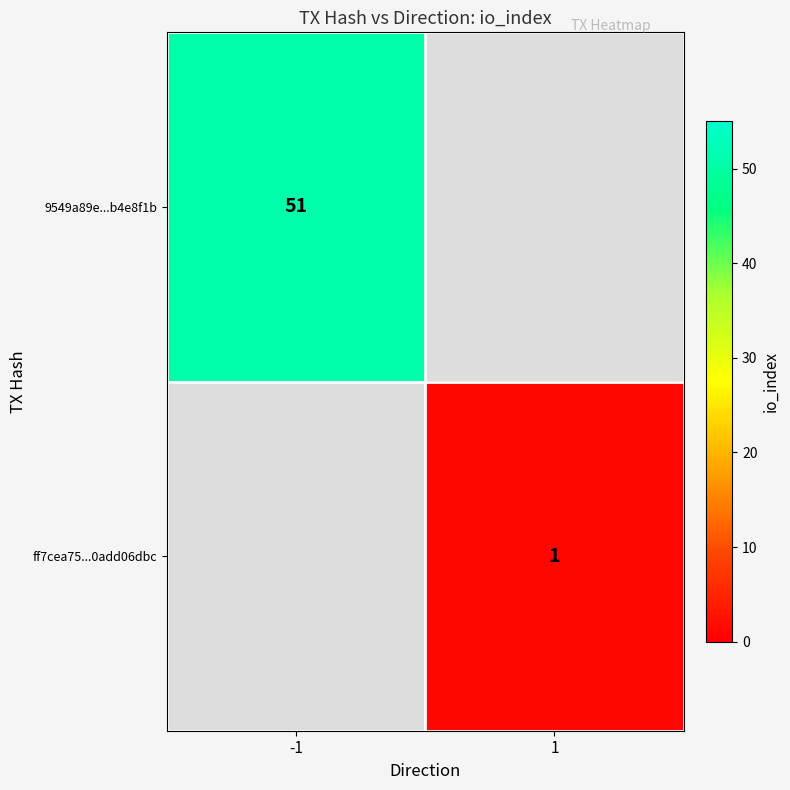

Is it true that 9549a89e...b4e8f1b equals 73 at -1?

False